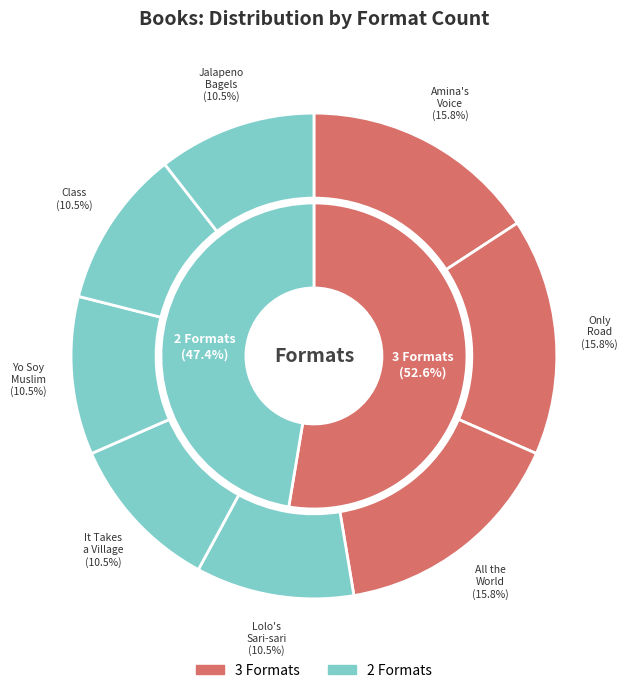

Approximately how many times larger is the value at Amina's Voice compared to All the World?

1.0